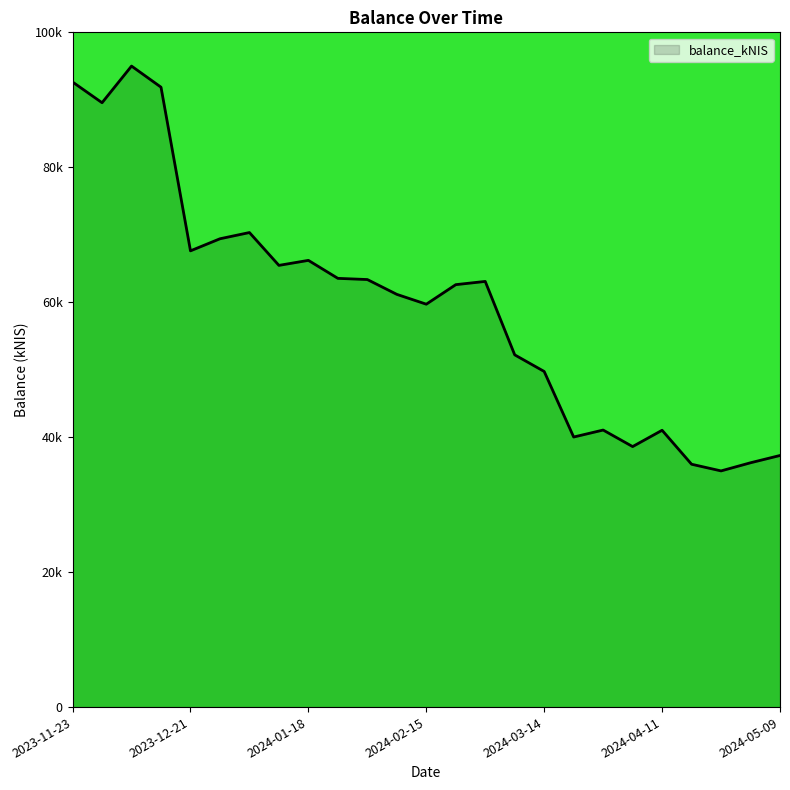

Reading left to right, extract all data points from this chart.

2023-11-23=92.6	2023-11-30=89.6	2023-12-07=95.0	2023-12-14=91.9	2023-12-21=67.6	2023-12-28=69.4	2024-01-04=70.3	2024-01-11=65.5	2024-01-18=66.2	2024-01-25=63.5	2024-02-01=63.4	2024-02-08=61.2	2024-02-15=59.7	2024-02-22=62.6	2024-02-29=63.1	2024-03-07=52.2	2024-03-14=49.7	2024-03-21=40.0	2024-03-28=41.1	2024-04-04=38.6	2024-04-11=41.0	2024-04-18=36.0	2024-04-25=35.0	2024-05-02=36.2	2024-05-09=37.3